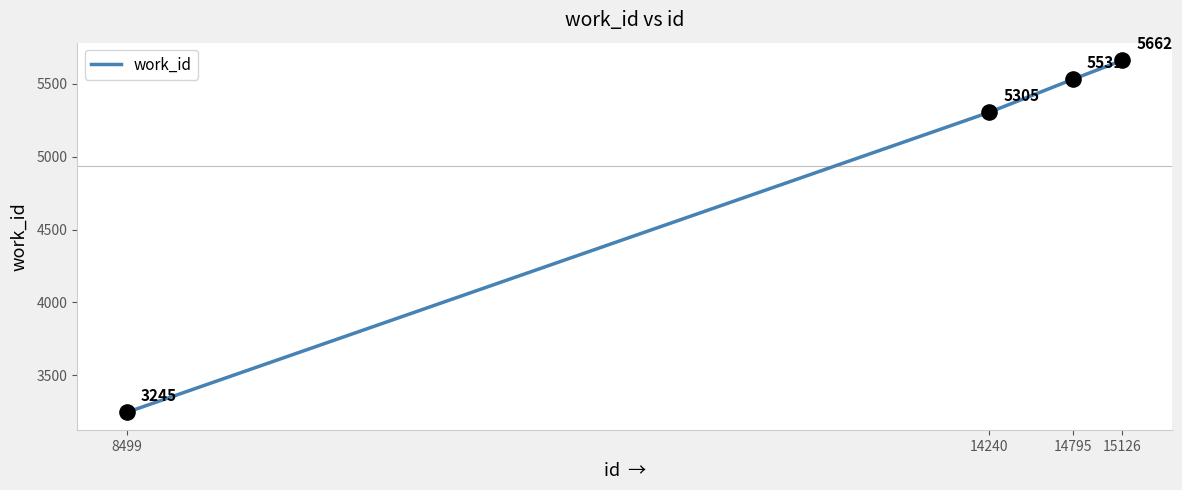

What is the change in value from 14240 to 14795?

+226